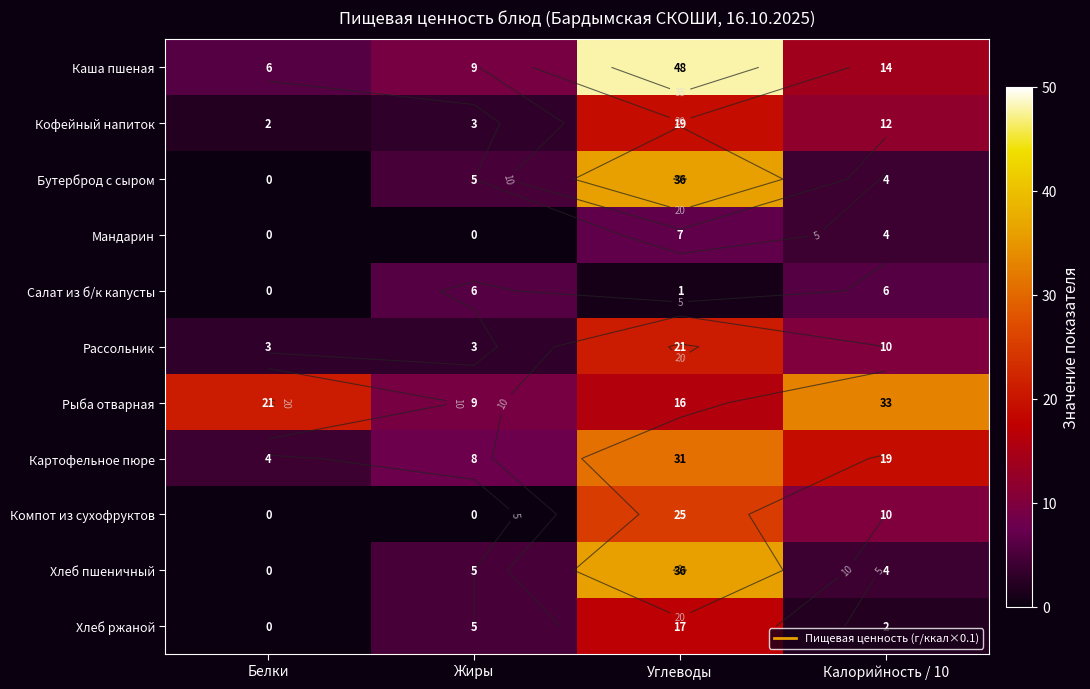

Which has a higher value, Жиры or Белки?

Жиры